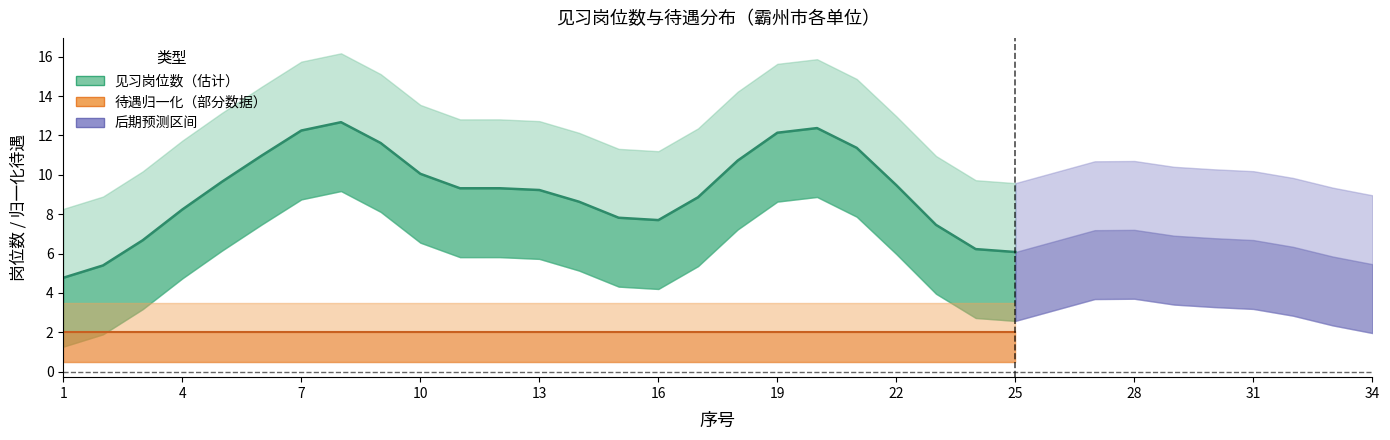

The 待遇（元/月，归一化） series shows 0.6 at 19. True or false?

False